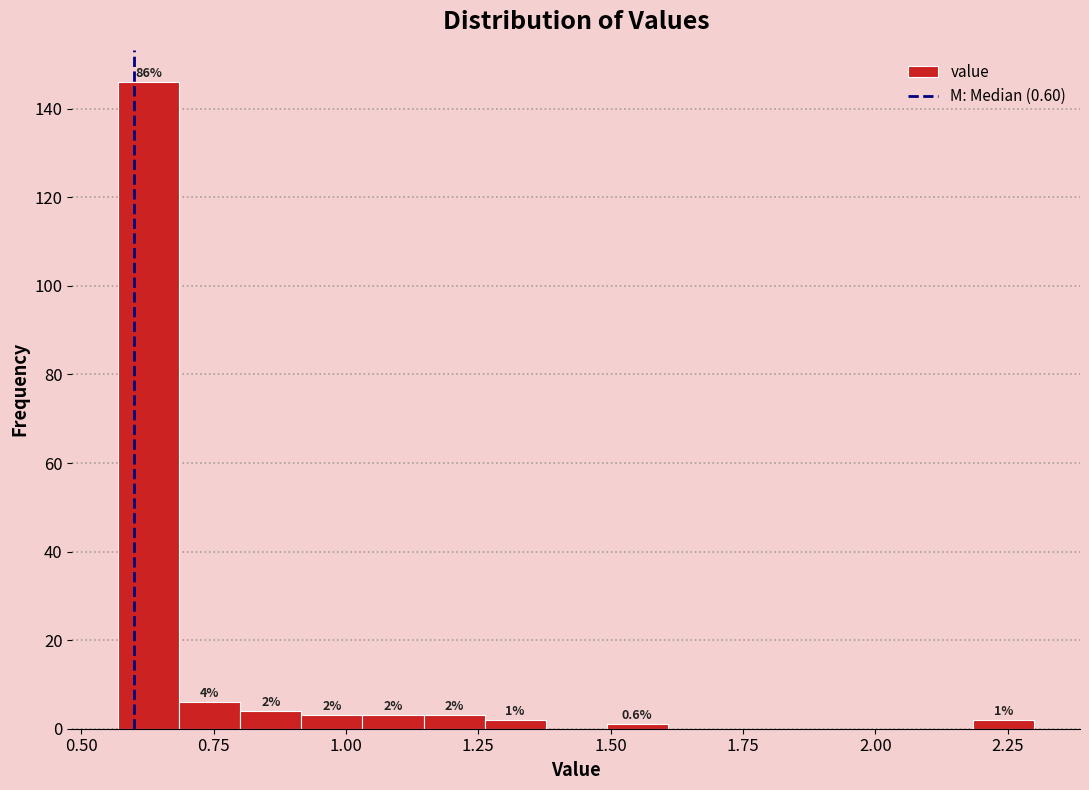

Read against the x-axis, roughly where is the centre of the tallest bar?

0.65